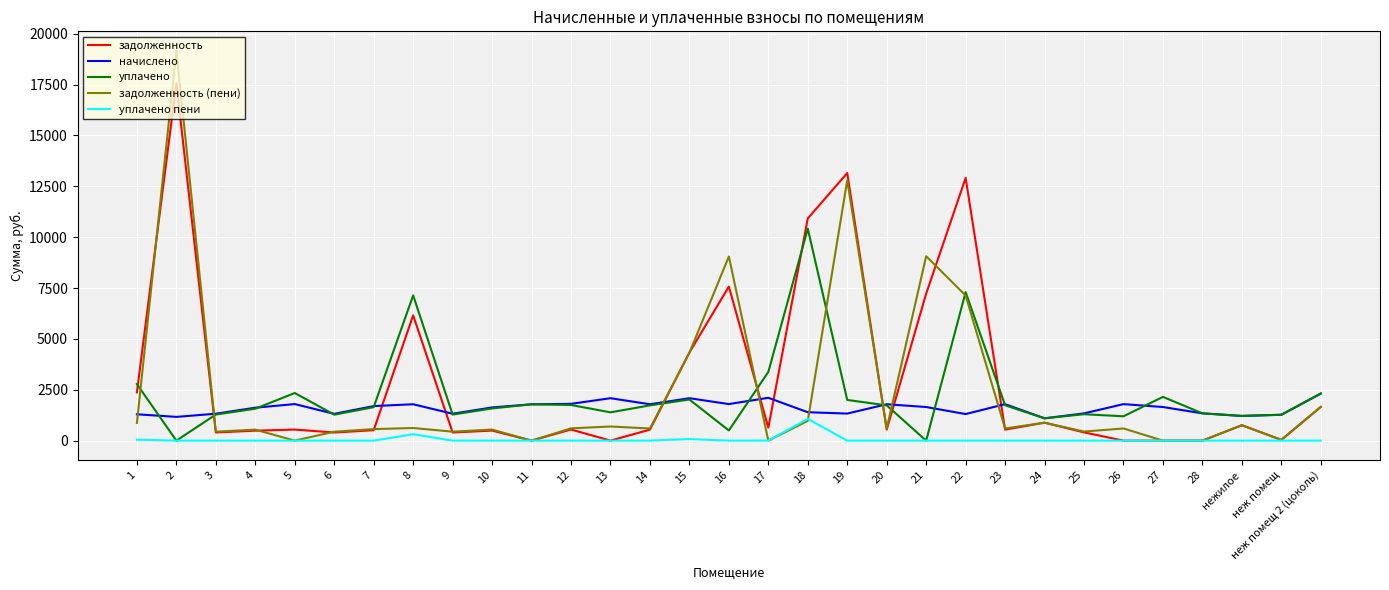

The value of уплачено пени at 19 is 0.0. True or false?

True